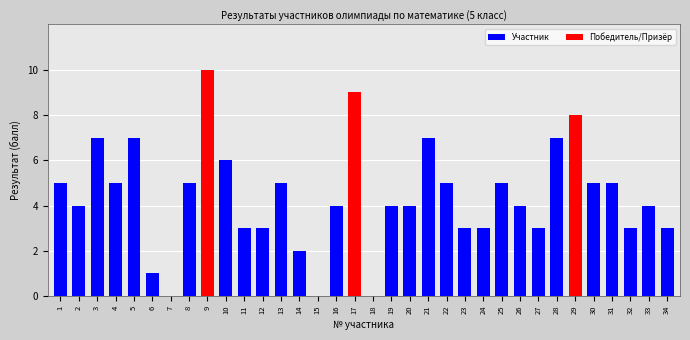

How many series are shown in this chart?

1